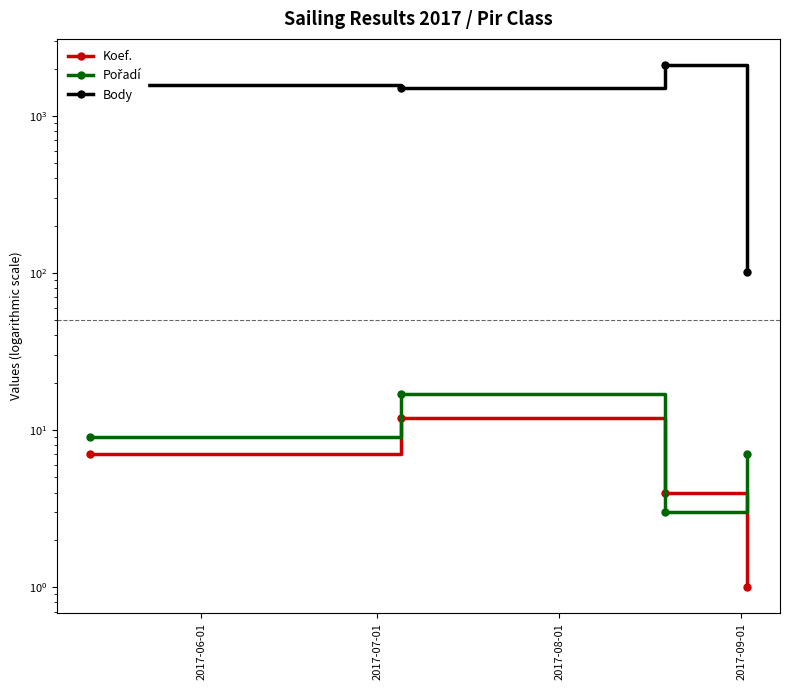

Which has a higher value, 2017-09-01 or 2017-07-01?

2017-07-01